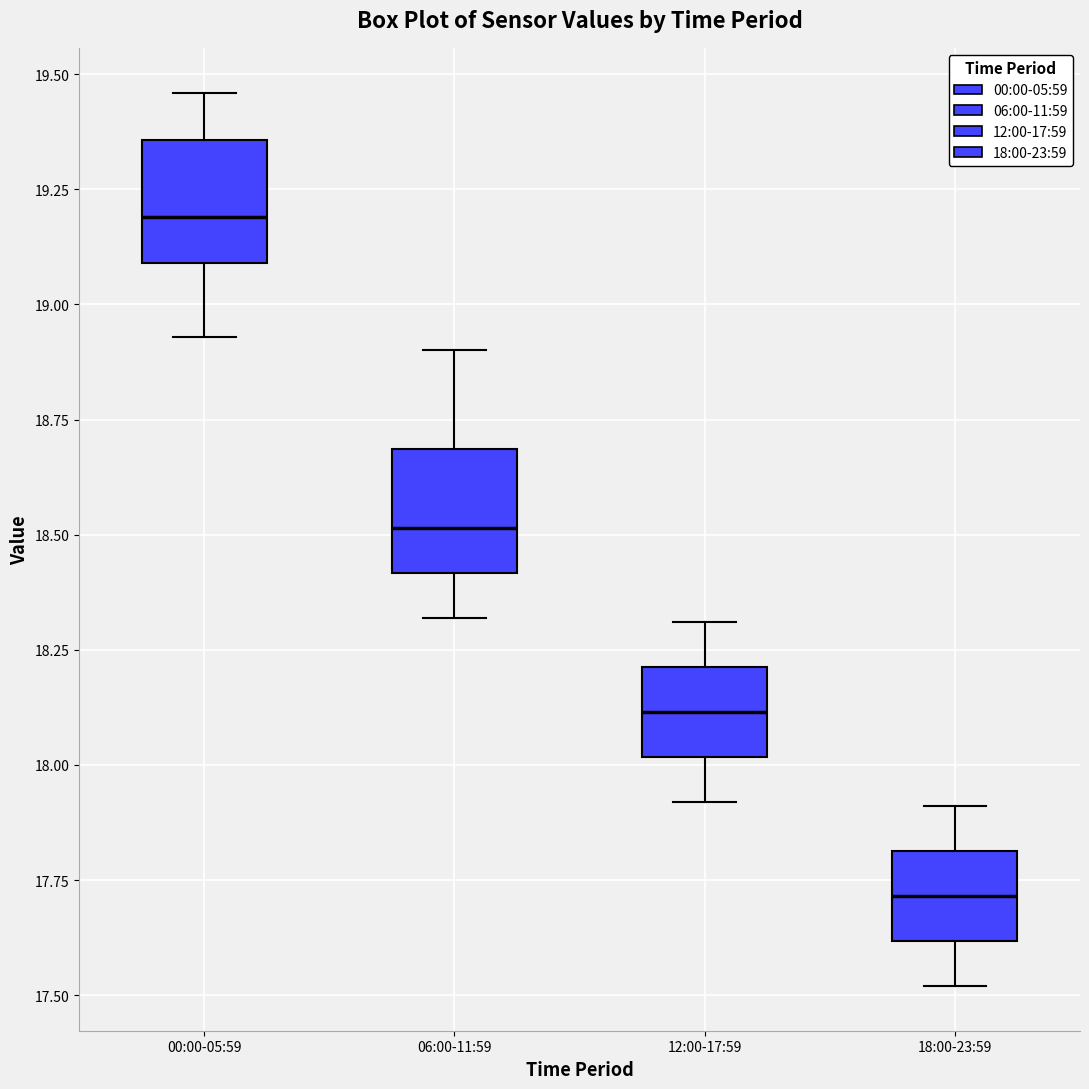

Where is the upper edge of the box for 00:00-05:59 on the y-axis? The values are not printed on the chart, so give them approximately, as read against the axis.

19.35